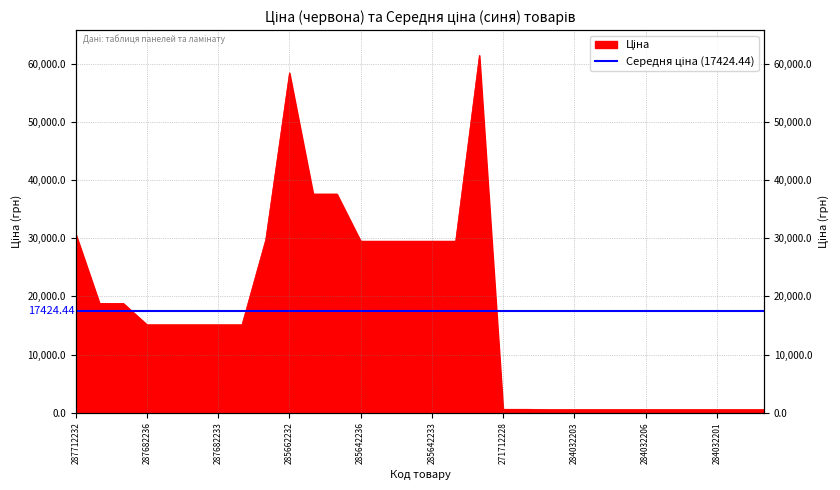

What position from the right is 287692233?

29